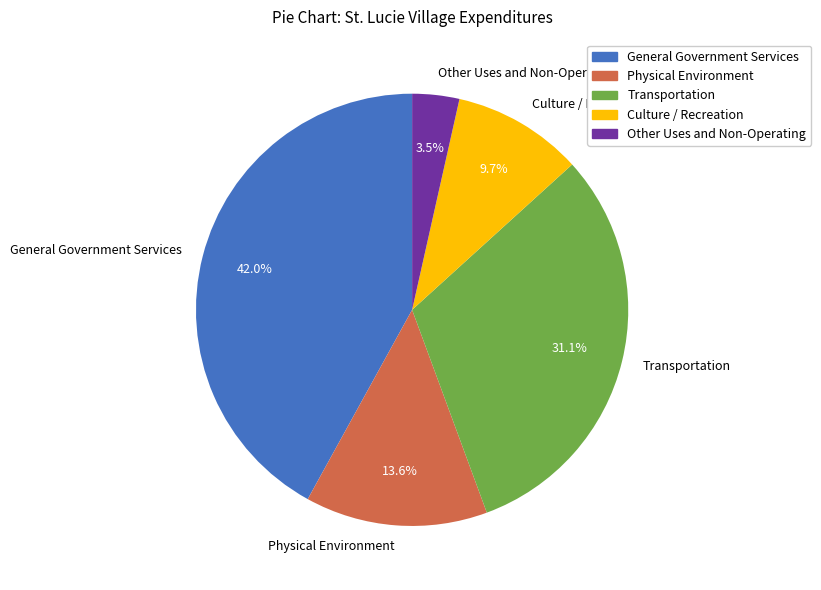

Which slice is the largest?

General Government Services